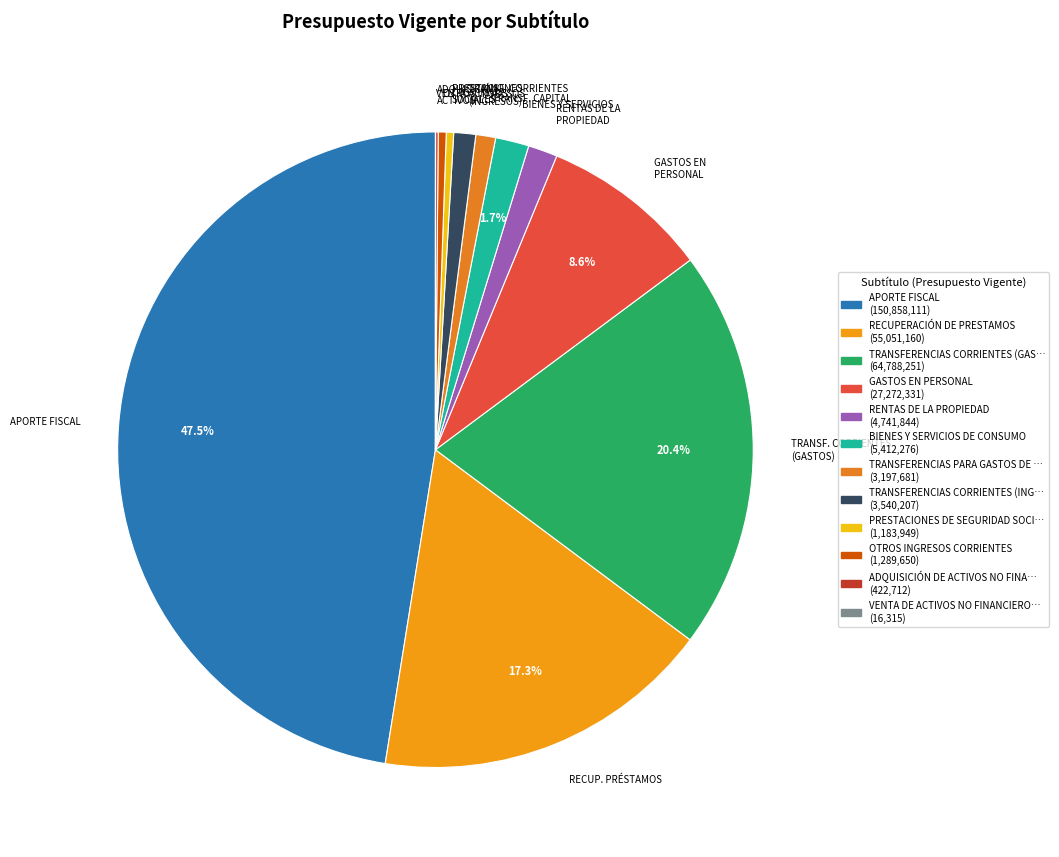

Which has a higher value, BIENES Y SERVICIOS or PRESTACIONES SOCIALES?

BIENES Y SERVICIOS